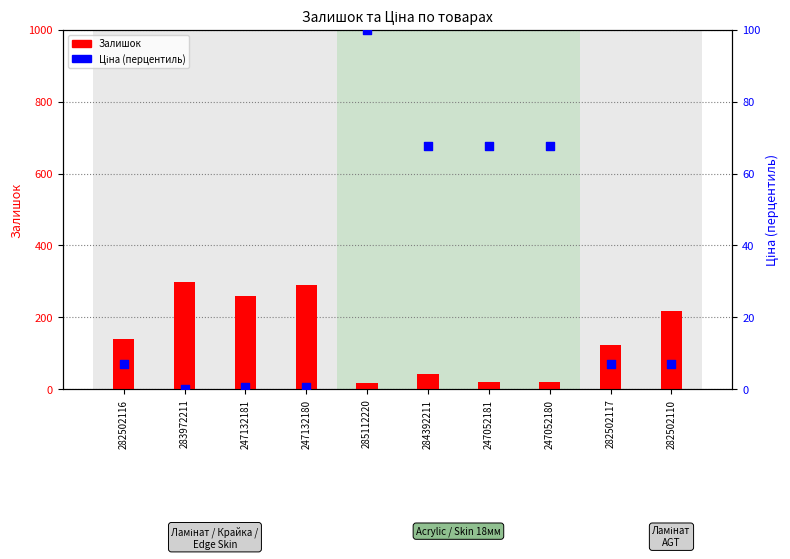

Which series has the largest total across all categories?

Залишок